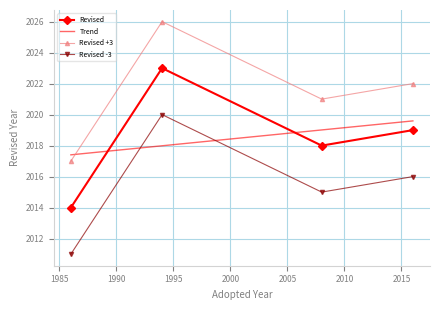

How many data points are above 2019?

1